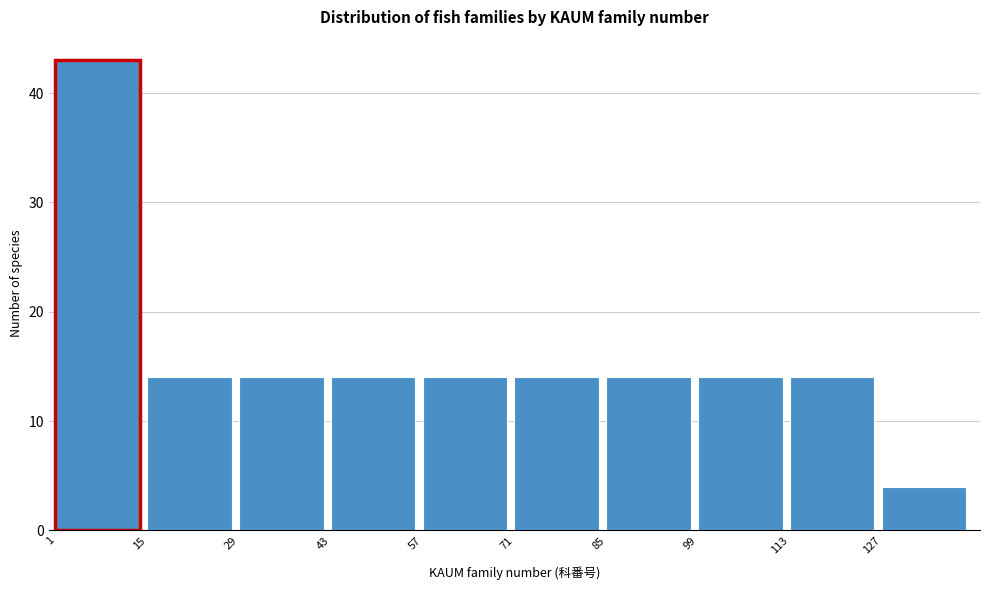

Which range on the x-axis has the tallest bar?

1 to 15